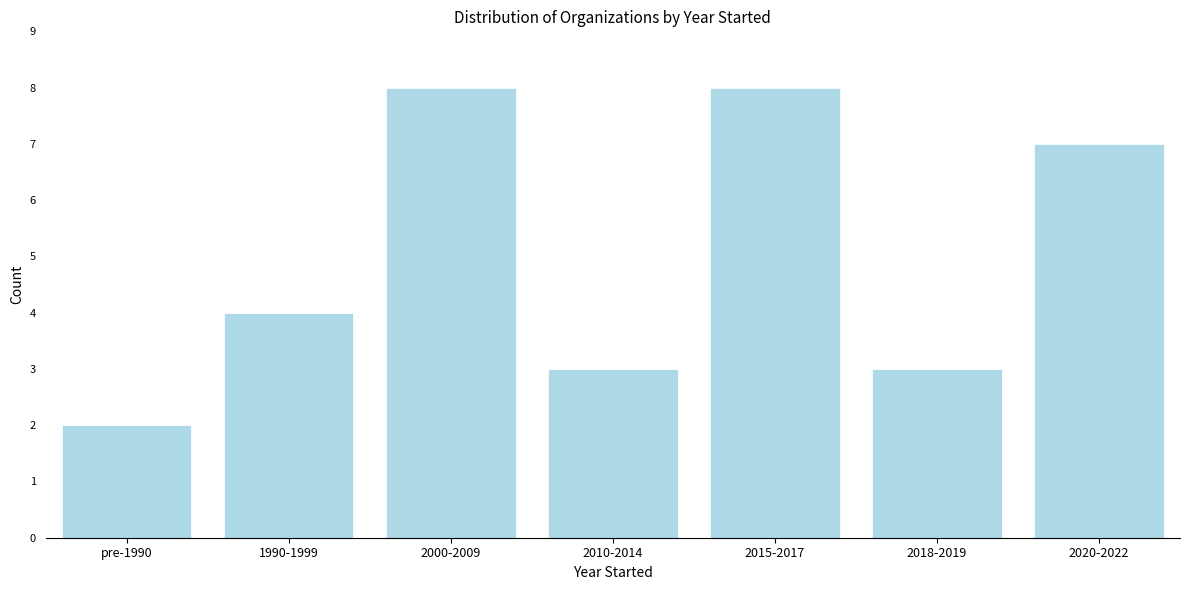

Reading right to left, extract all data points from this chart.

2020-2022=7	2018-2019=3	2015-2017=8	2010-2014=3	2000-2009=8	1990-1999=4	pre-1990=2